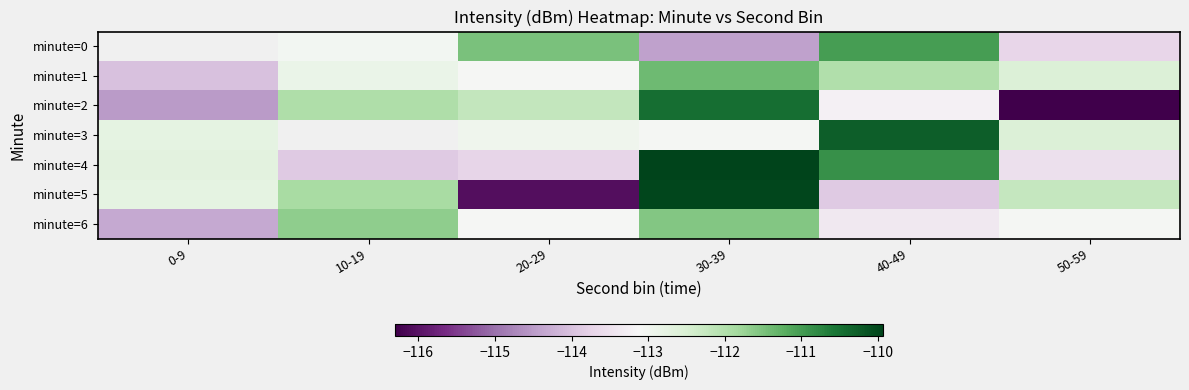

Where is minute=4 nearest to the value -111?

40-49